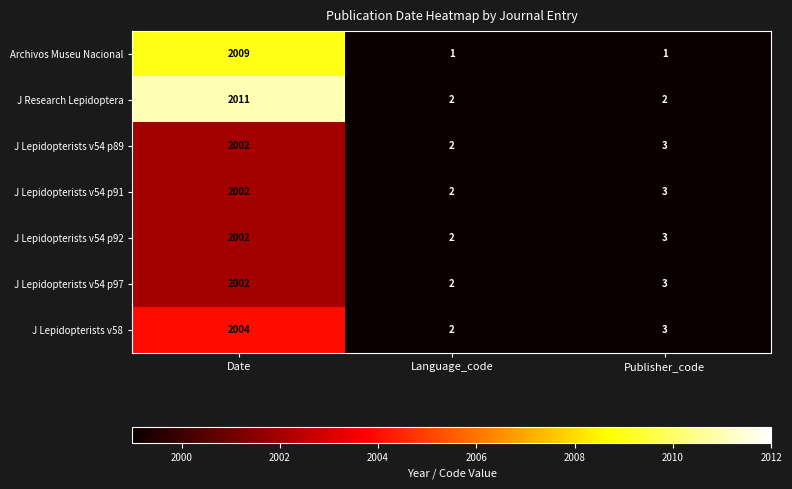

At which category is the sum across all series the highest?

Date